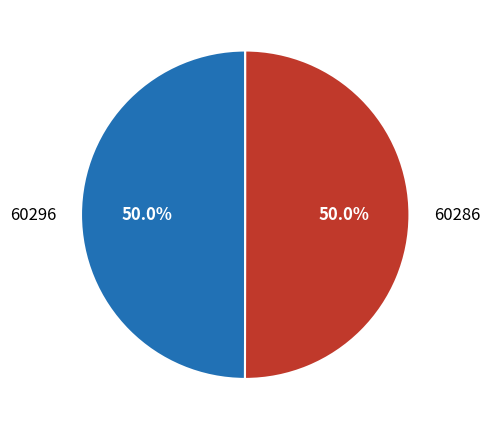

To the nearest percent, what is the combined percentage of 60296 and 60286?

100%